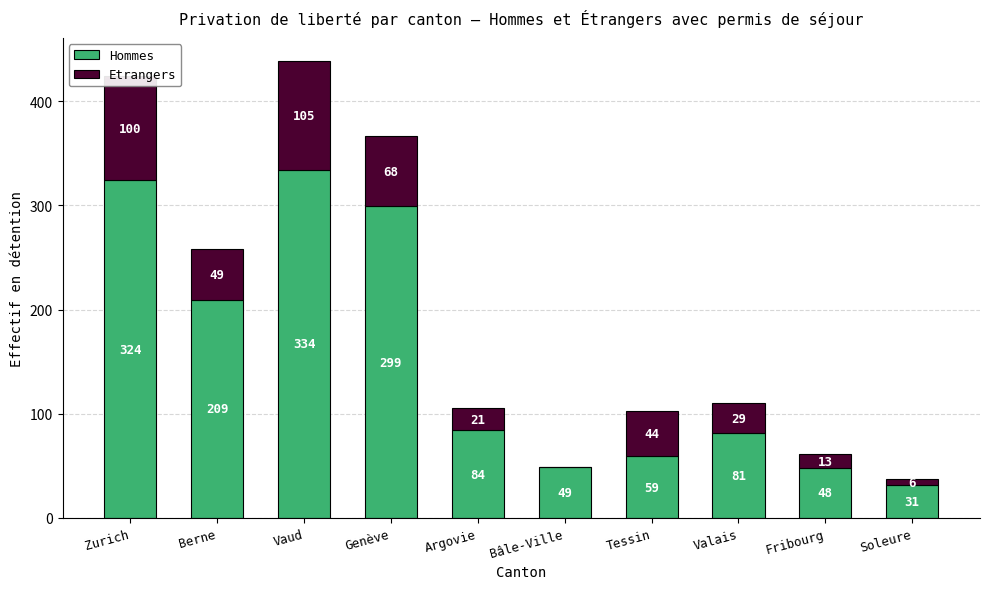

At which category is the sum across all series the highest?

Vaud